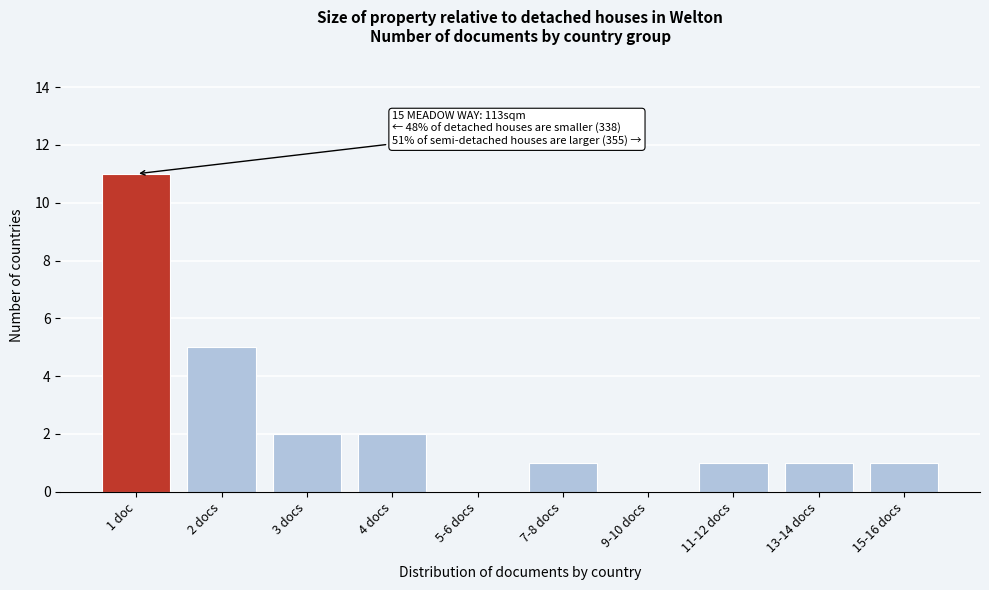

Reading left to right, what are all the values shown in this chart?

1 doc=11	2 docs=5	3 docs=2	4 docs=2	5-6 docs=0	7-8 docs=1	9-10 docs=0	11-12 docs=1	13-14 docs=1	15-16 docs=1